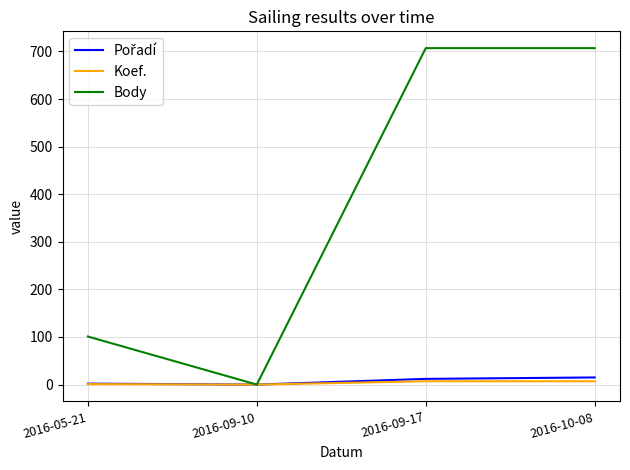

How many interior local valleys does the Body series have?

1